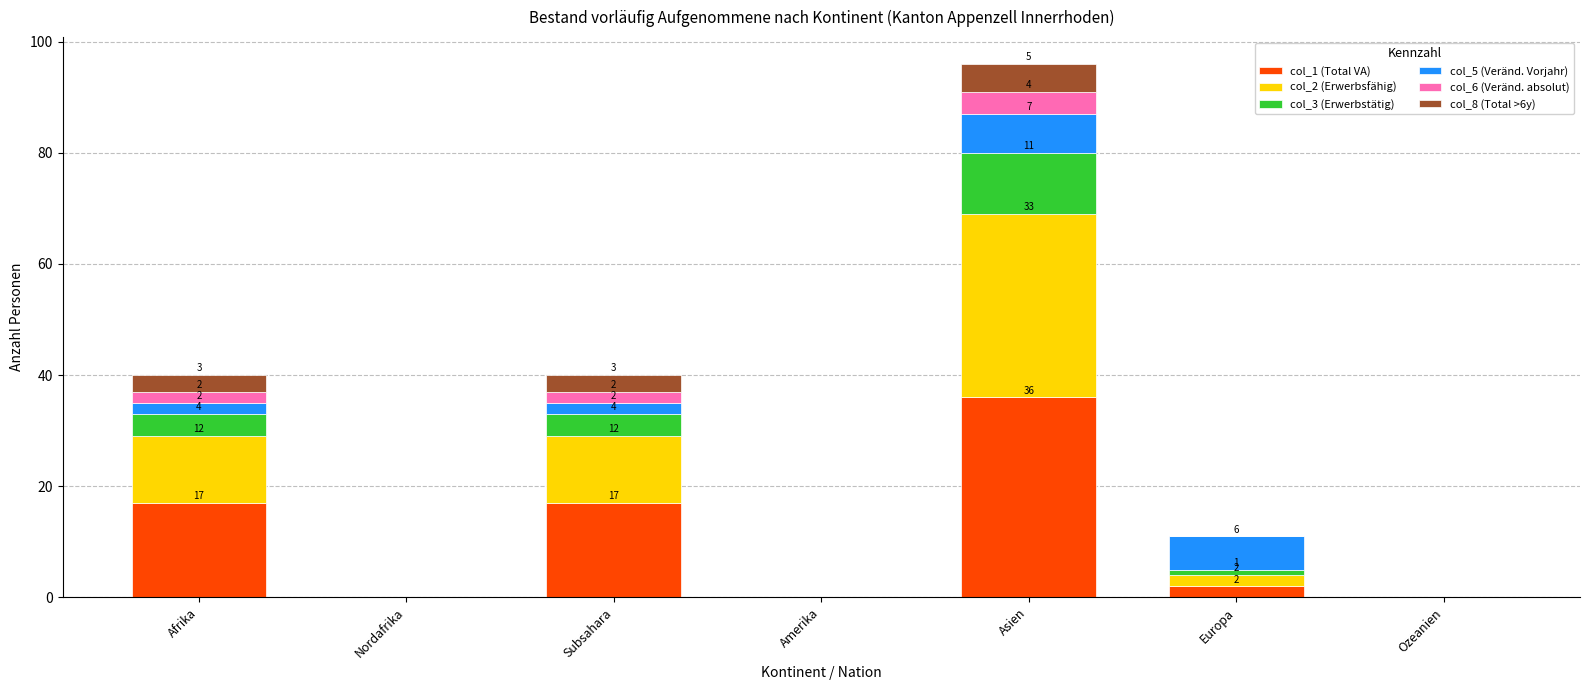

Reading left to right, what are the values for col_1 (Total VA)?

Afrika=17	Nordafrika=0	Subsahara=17	Amerika=0	Asien=36	Europa=2	Ozeanien=0